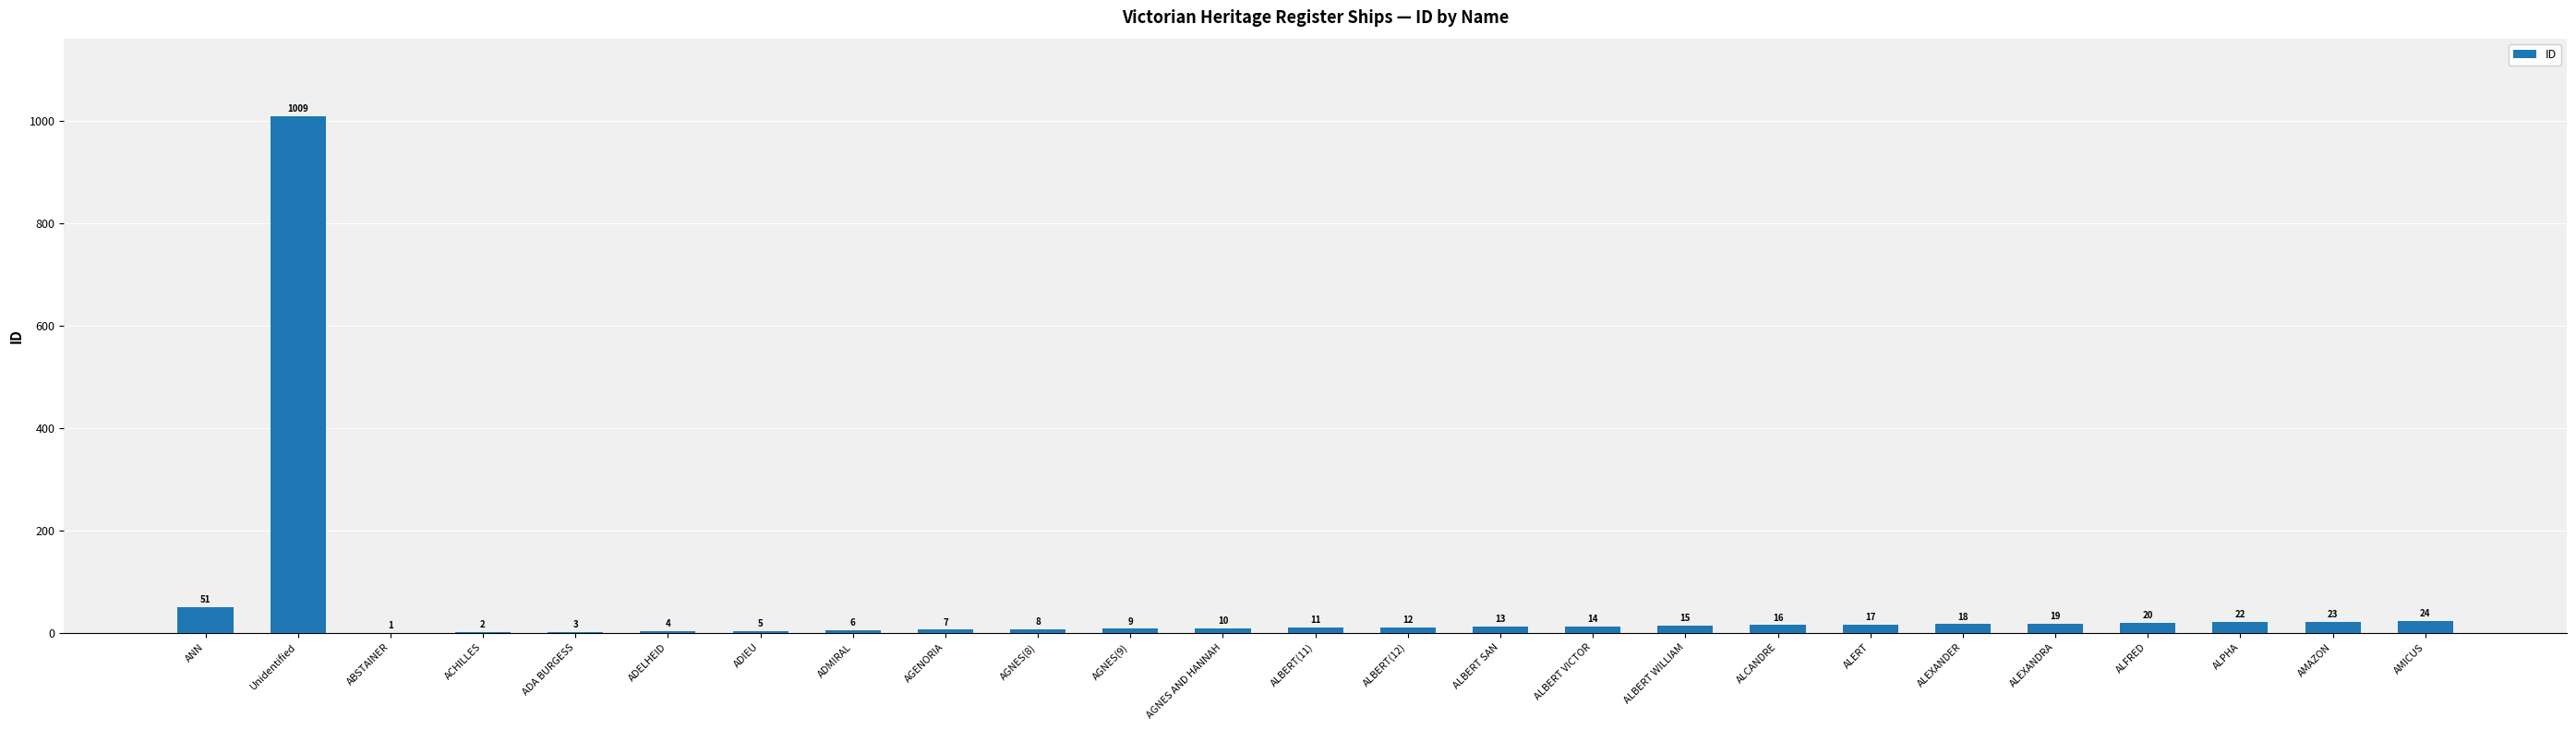

True or false: the data shows 18 at ALEXANDER.

True